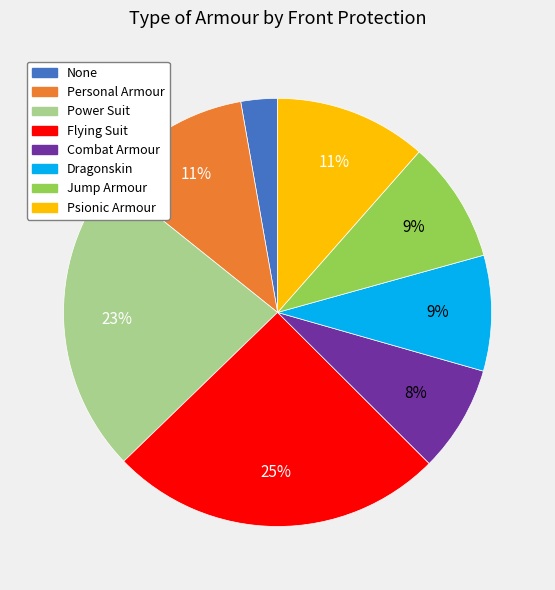

Between Power Suit and Combat Armour, which is larger?

Power Suit